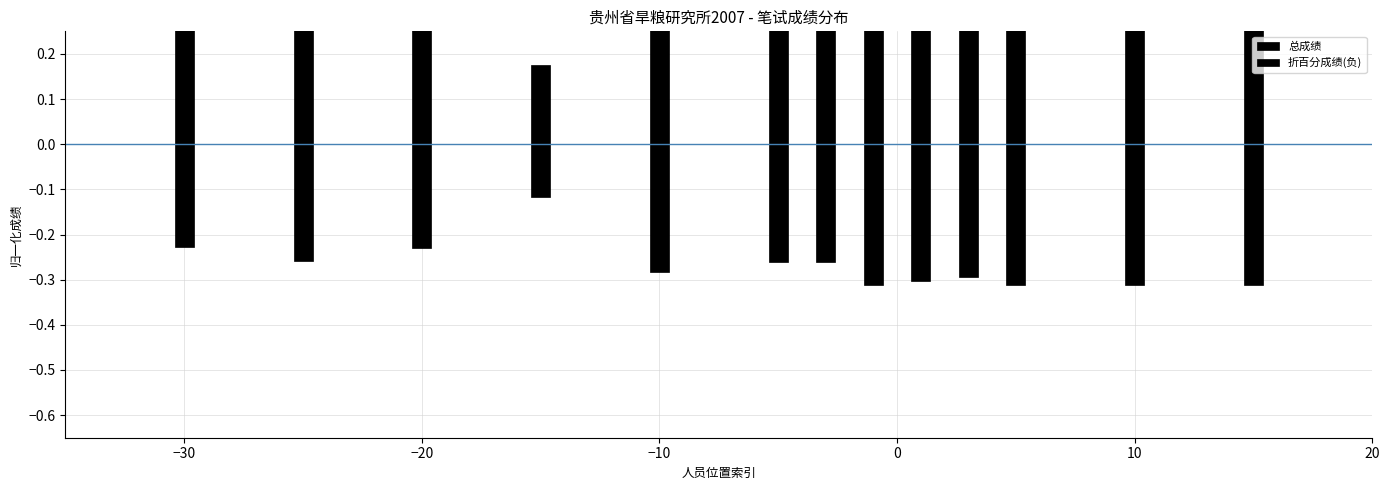

Rank the series by their maximum value, from lowest to highest.

折百分成绩(负), 总成绩